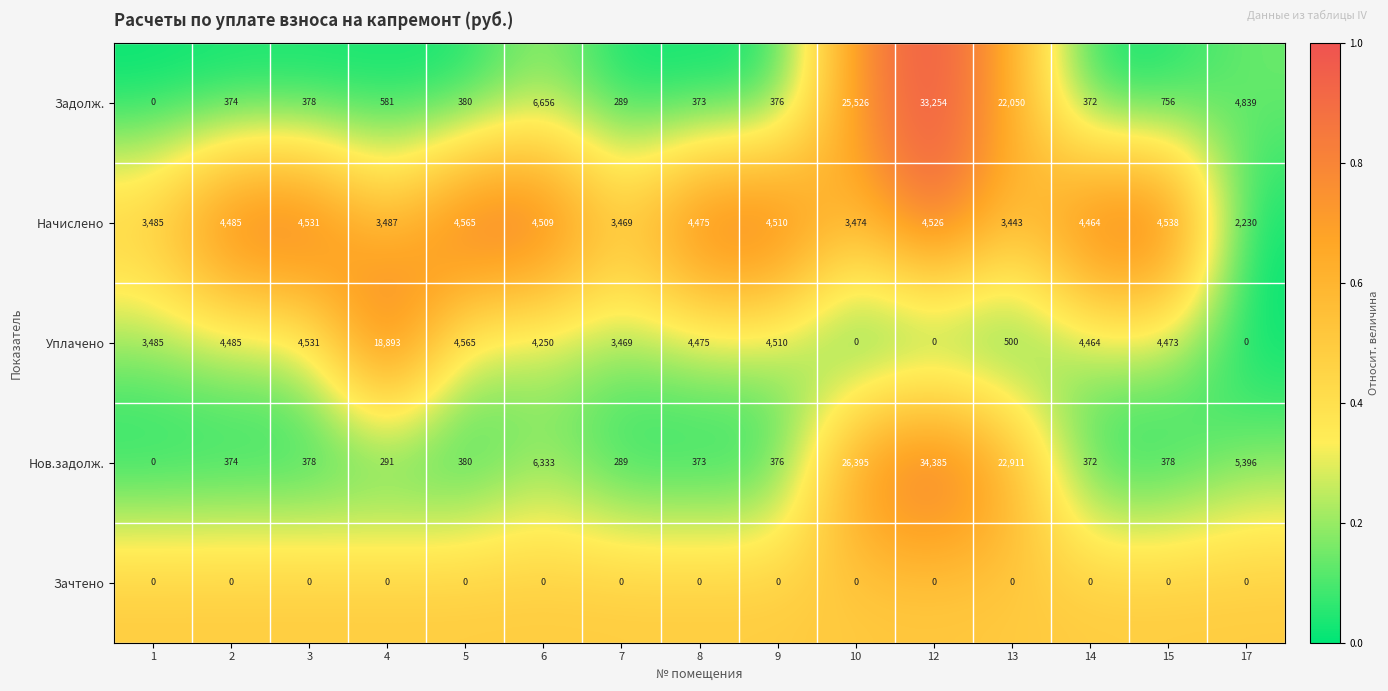

What is the difference between the highest and lowest values at 2?

4485